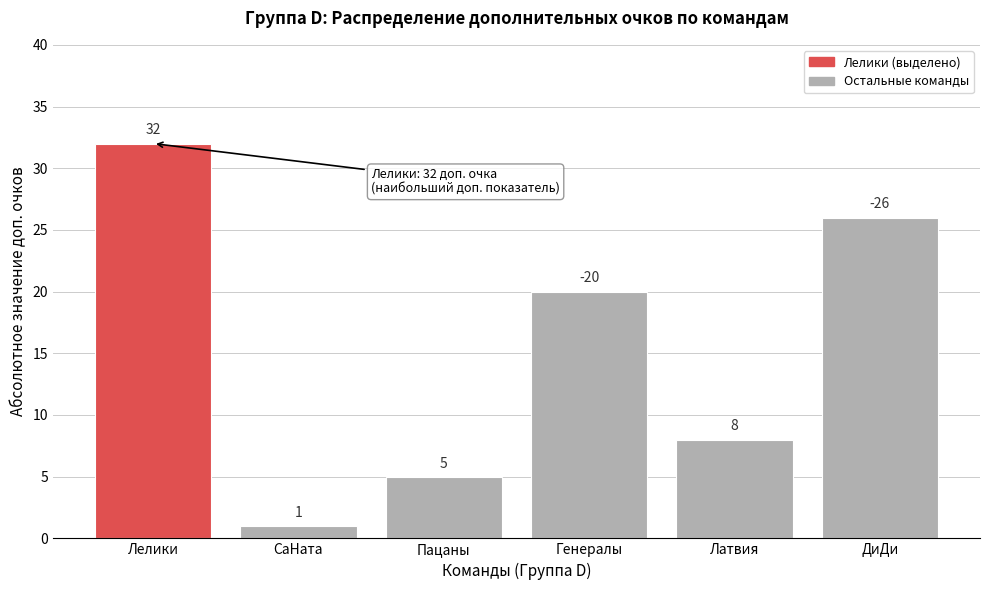

Reading right to left, extract all data points from this chart.

ДиДи=26	Латвия=8	Генералы=20	Пацаны=5	СаНата=1	Лелики=32